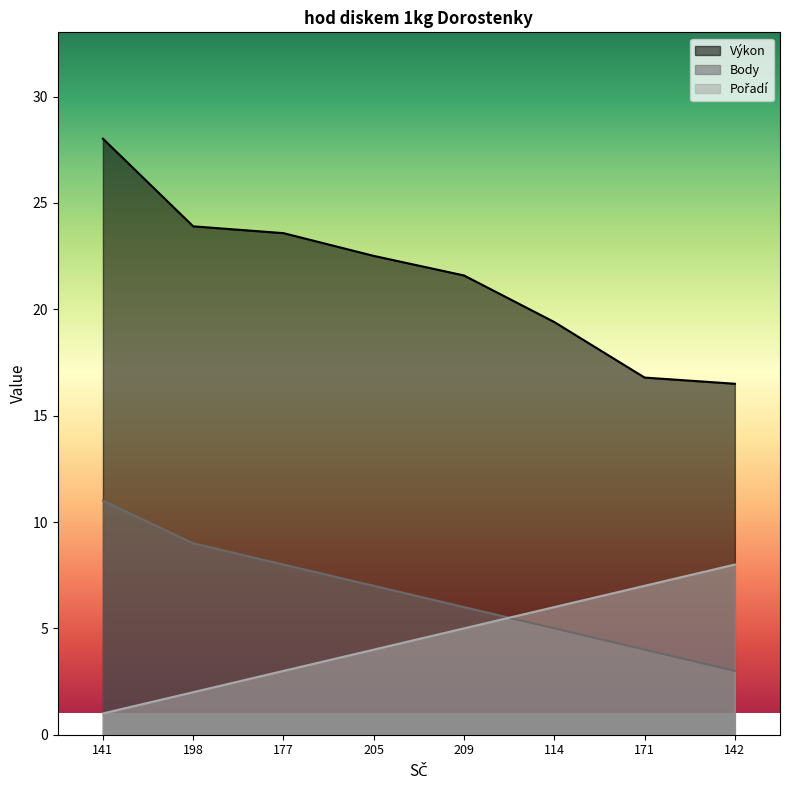

What is the difference between the second highest and minimum values in the Výkon series?

7.4